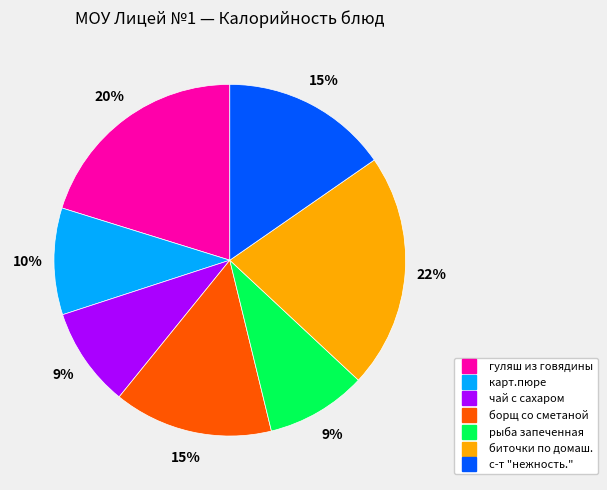

The карт.пюре slice represents 10% of the pie. True or false?

True